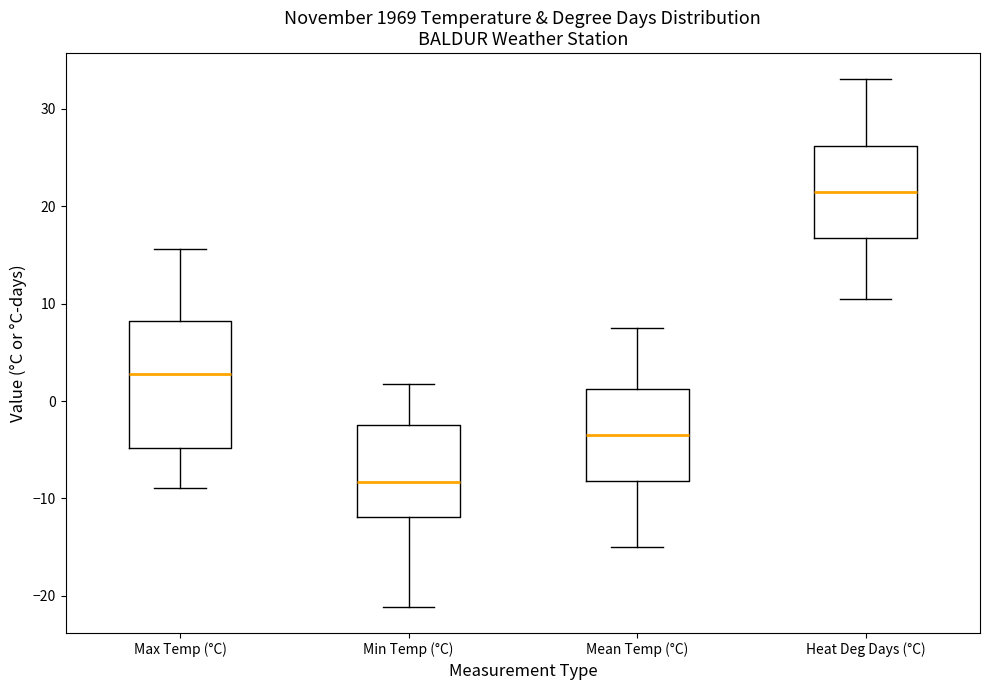

Comparing the boxes themselves (not the whiskers), which one is the tallest?

Max Temp (°C)